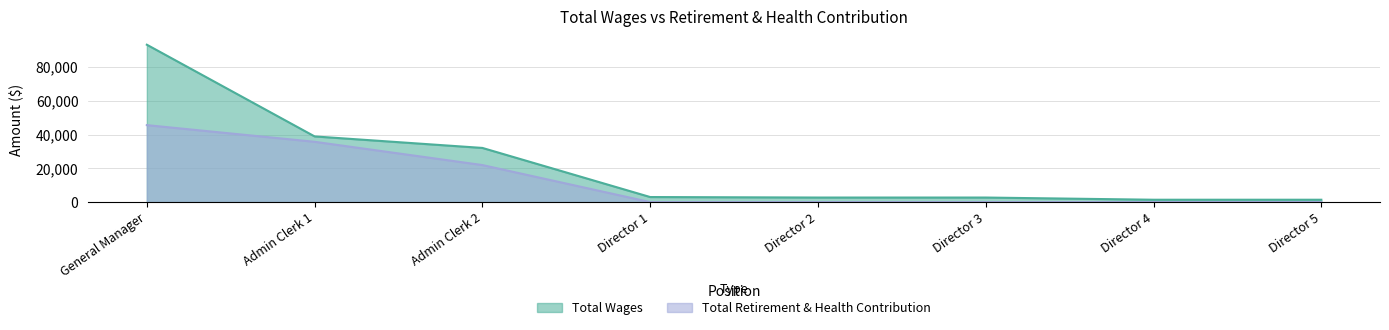

Rank the series at Director 4 from highest to lowest value.

Total Wages, Total Retirement & Health Contribution